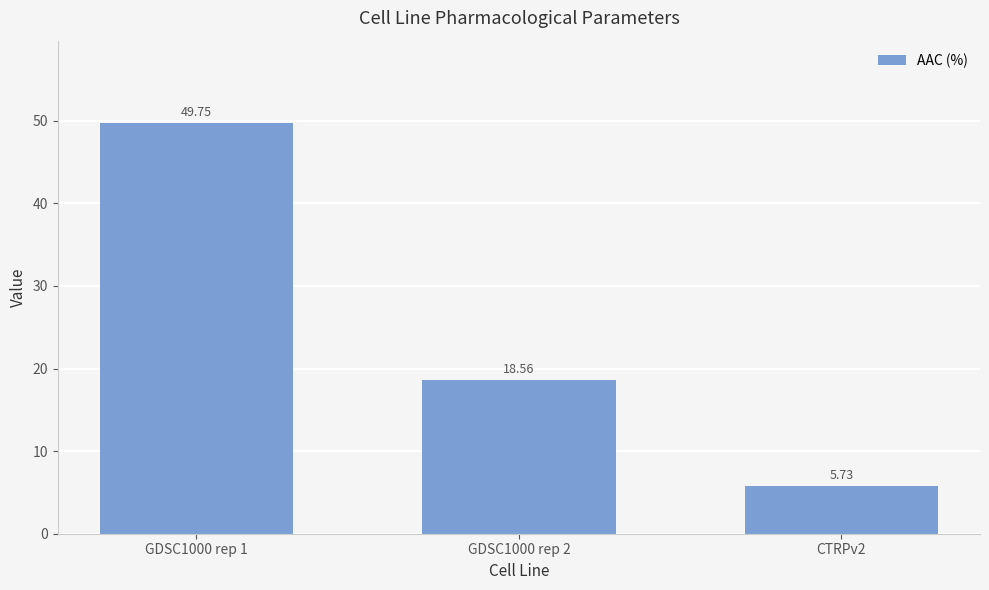

Where is the data nearest to the value 27?

GDSC1000 rep 2